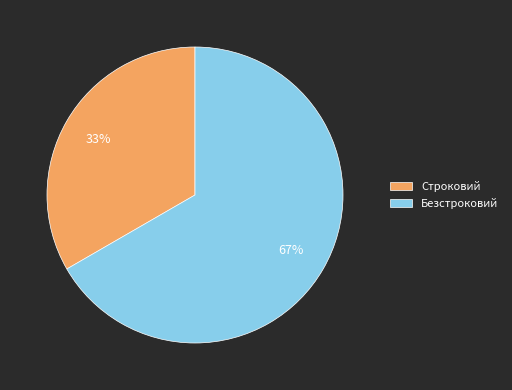

Which category has the biggest portion of the pie?

Безстроковий